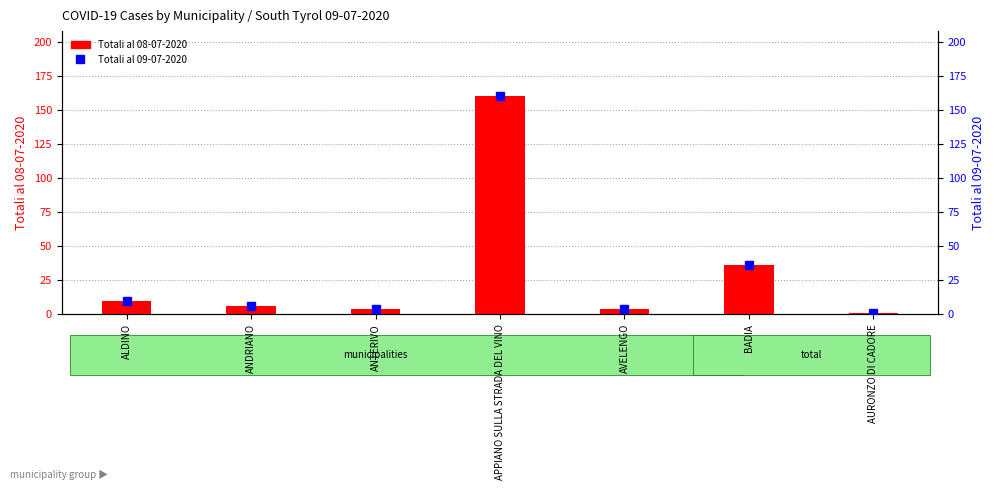

What is the difference between the Totali al 09-07-2020 values at ANDRIANO and BADIA?

30